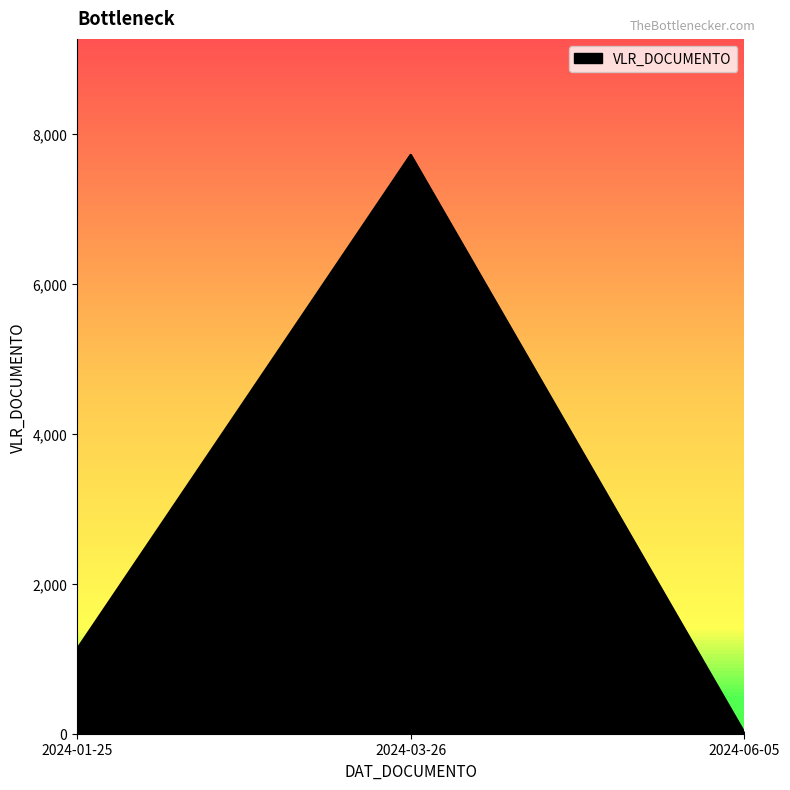

At which category does the chart reach its peak across all series?

2024-03-26